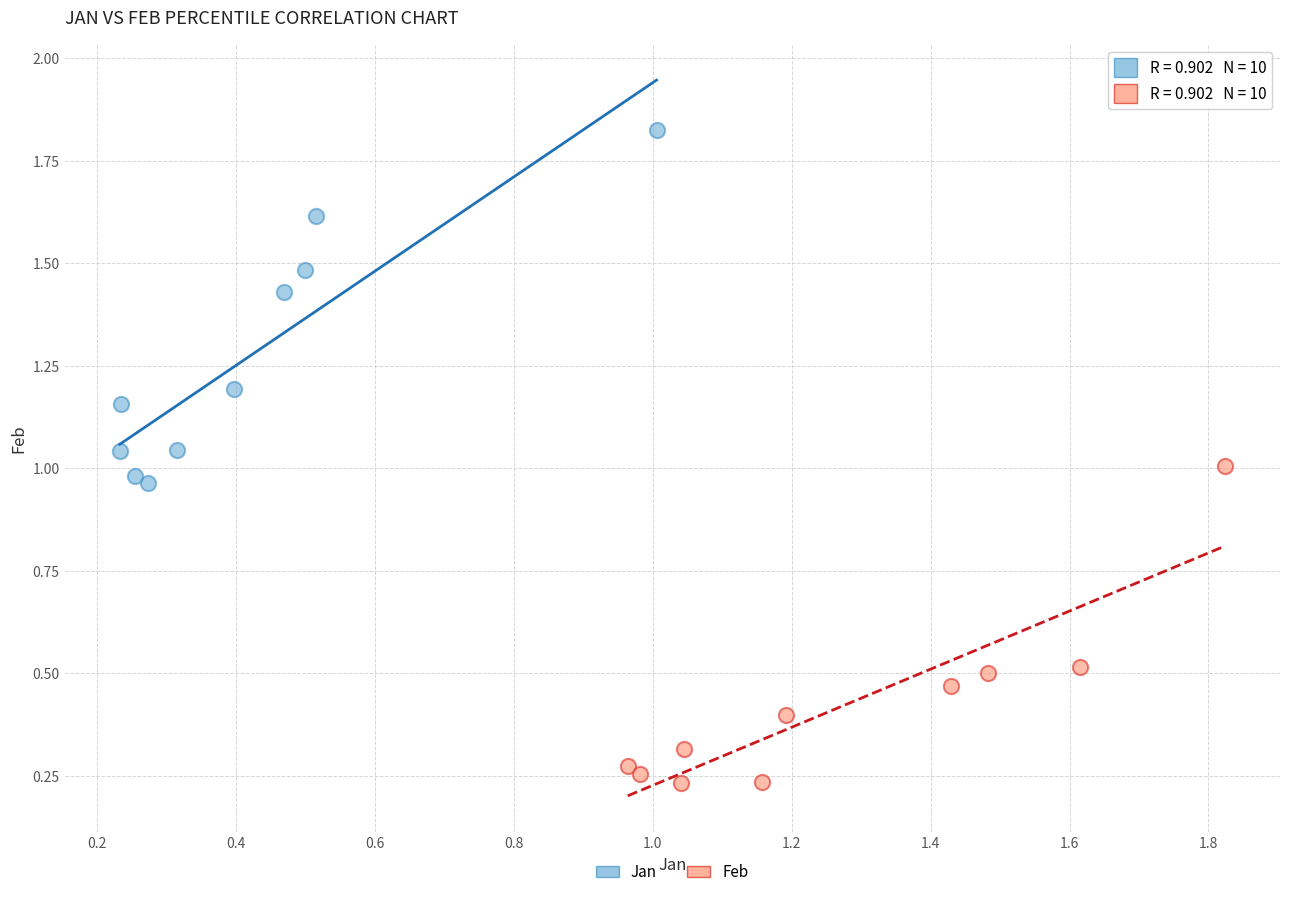

Which series reaches the maximum Y coordinate?

Jan